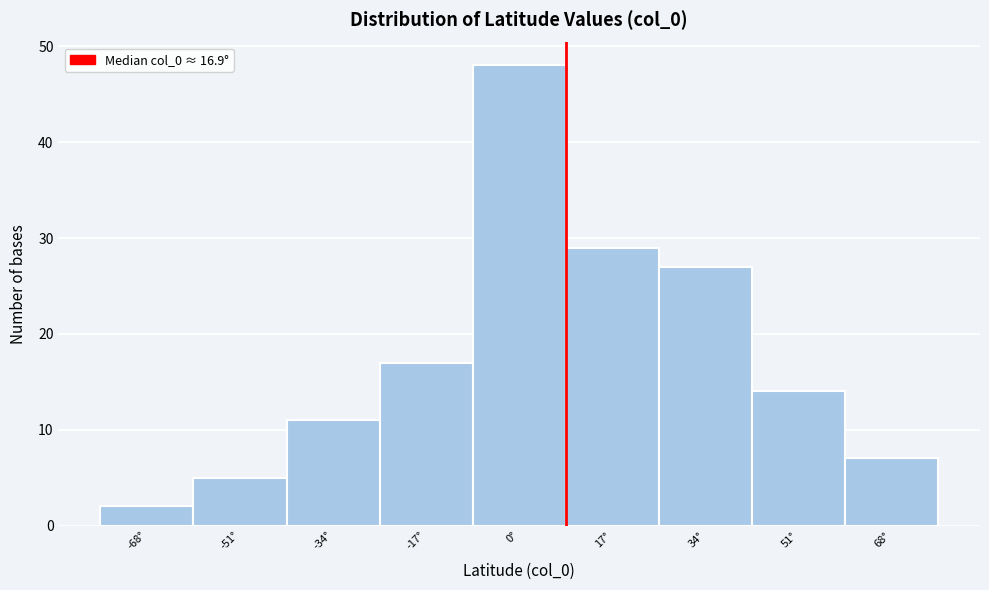

Reading right to left, list all the values displayed in this chart.

7	14	27	29	48	17	11	5	2